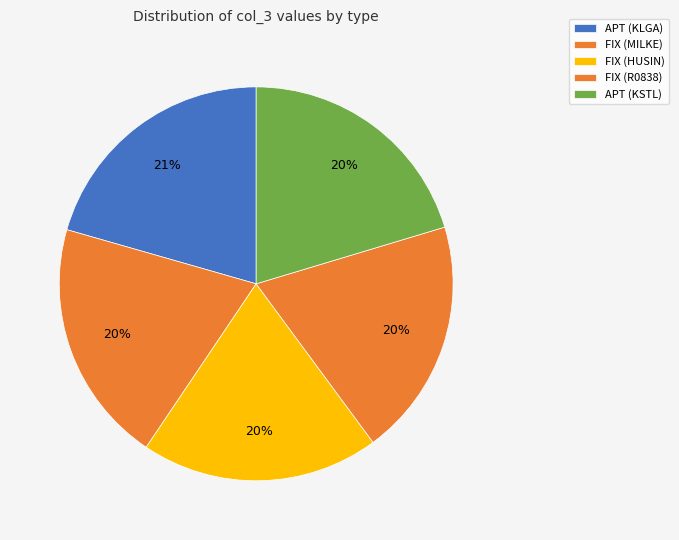

Between FIX (MILKE) and FIX (HUSIN), which is larger?

FIX (MILKE)